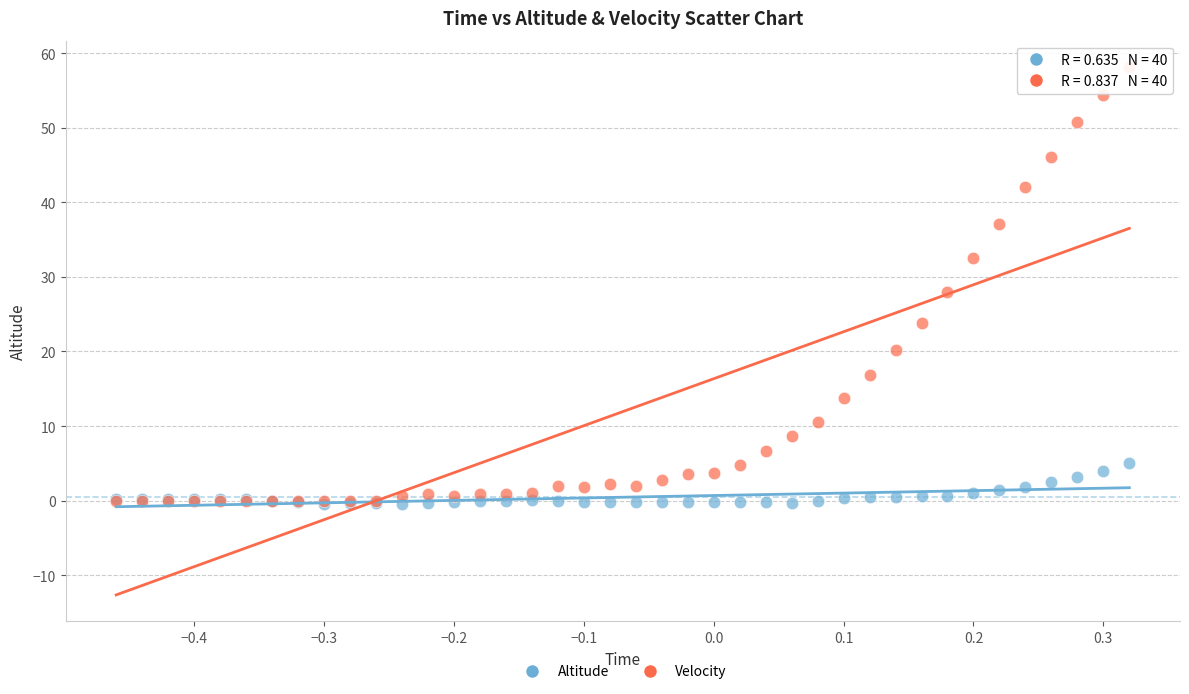

Which series reaches the maximum Y coordinate?

Velocity